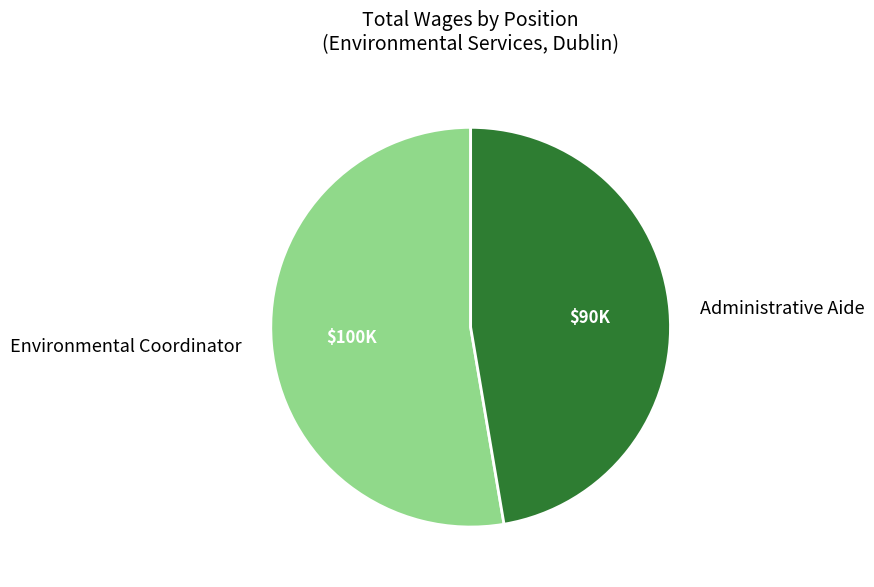

What is the majority slice?

Environmental Coordinator